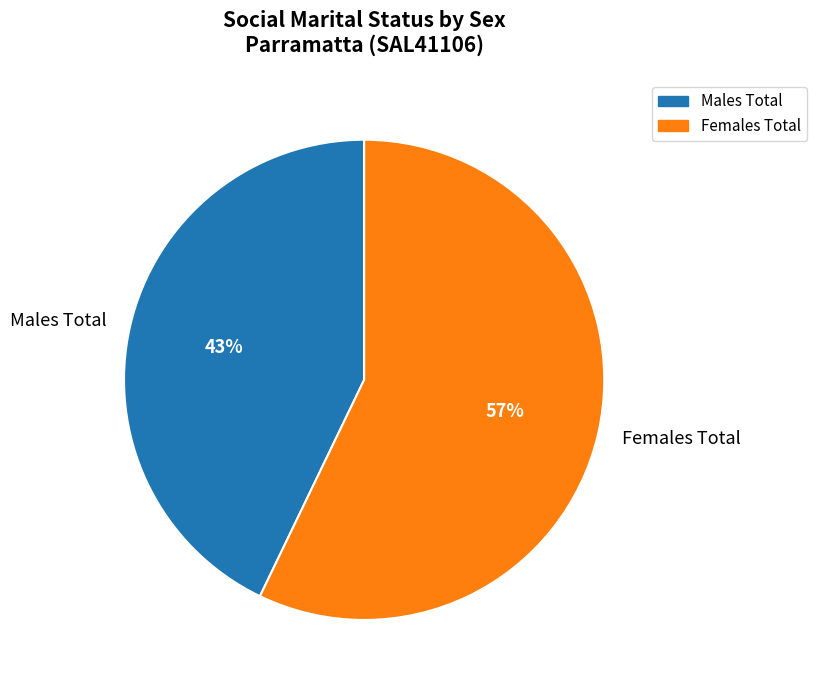

What is the majority slice?

Females Total